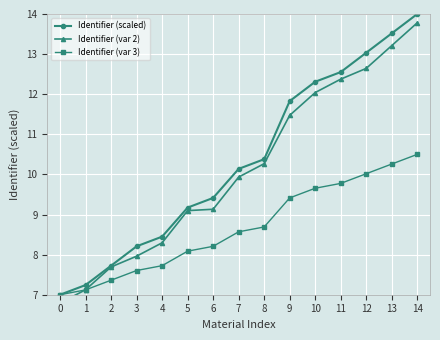

What is the value of the Identifier (var 3) point at the 8th from the left?

8.6